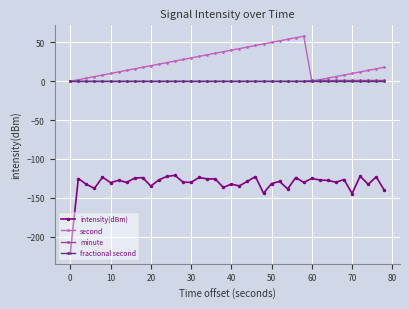

What is the smallest value displayed?

-220.8